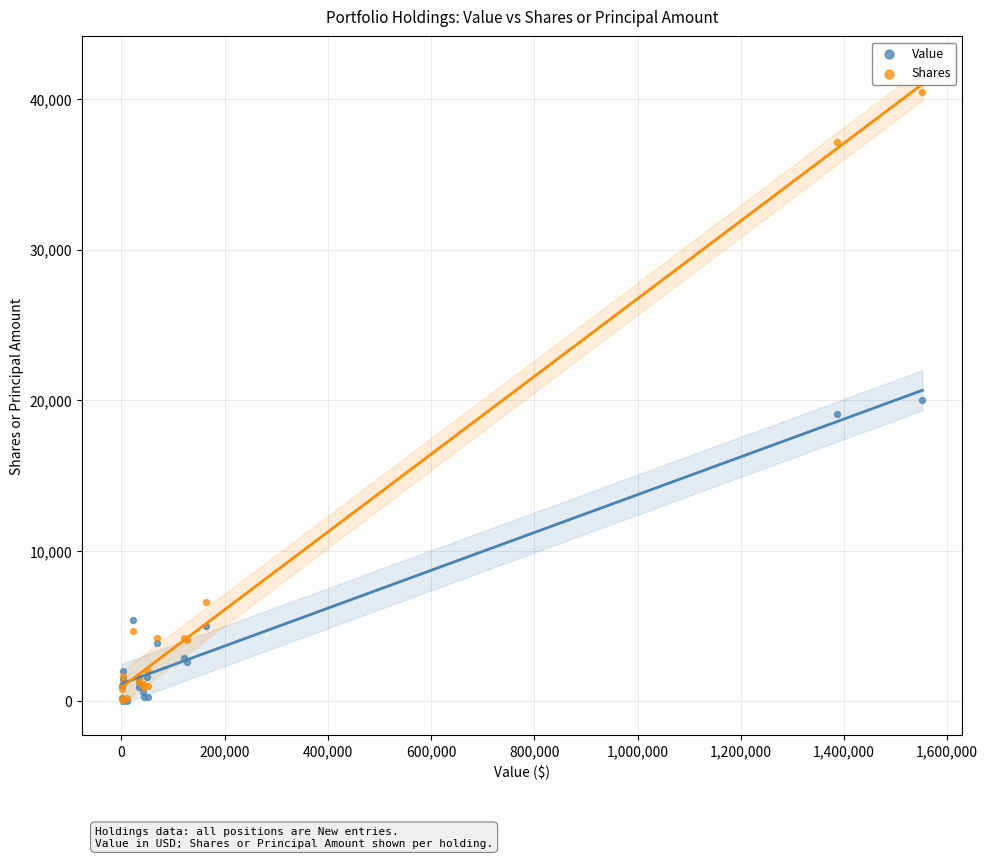

In the Value series, what Y value is closest to 10015?

5400.0